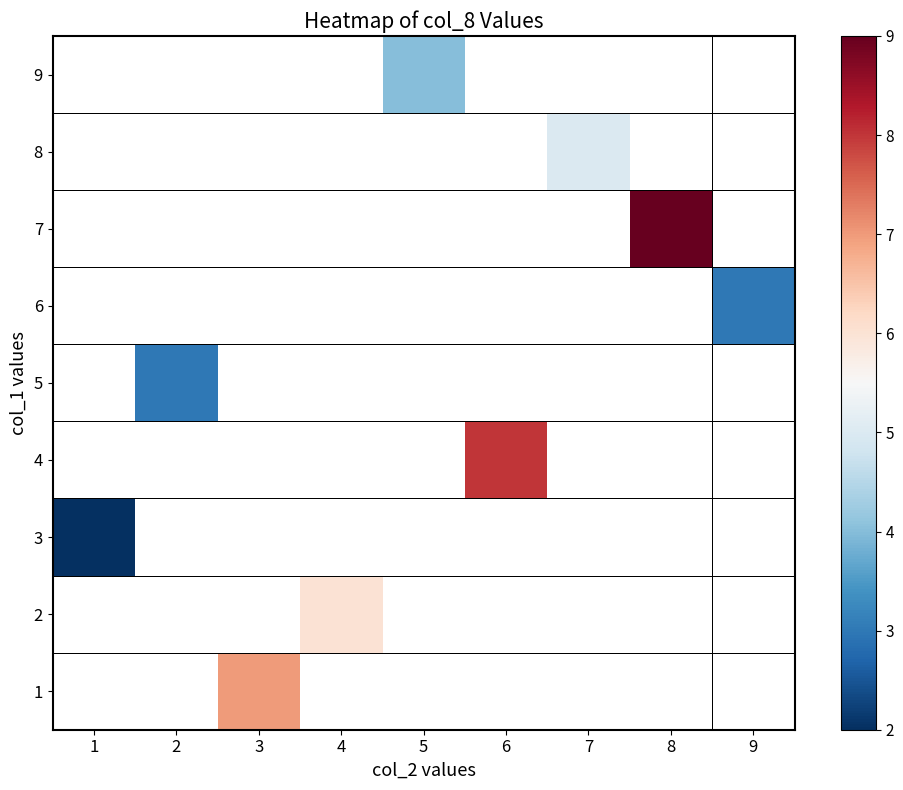

Is the value of 7 at 3 greater than the value of 3 at 7?

No